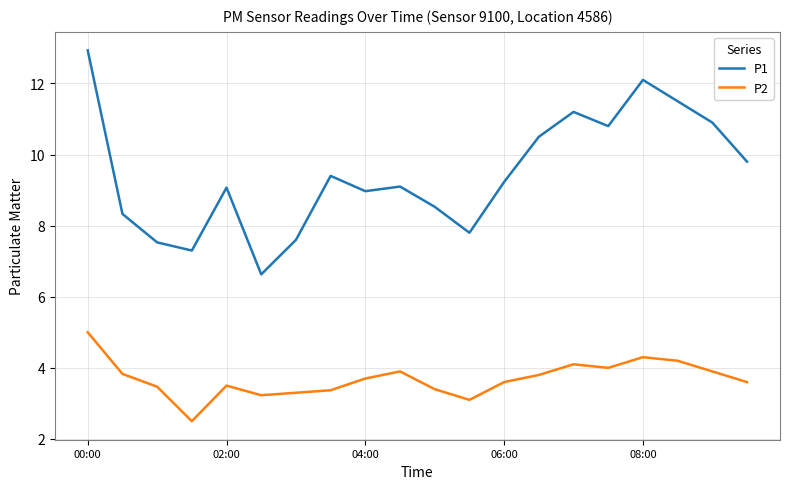

True or false: P1 and P2 cross at least once.

False